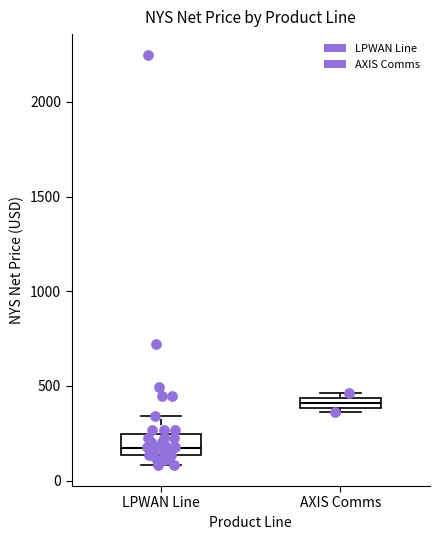

Where does the upper whisker of the box for LPWAN Line end on the y-axis? The values are not printed on the chart, so give them approximately, as read against the axis.

350